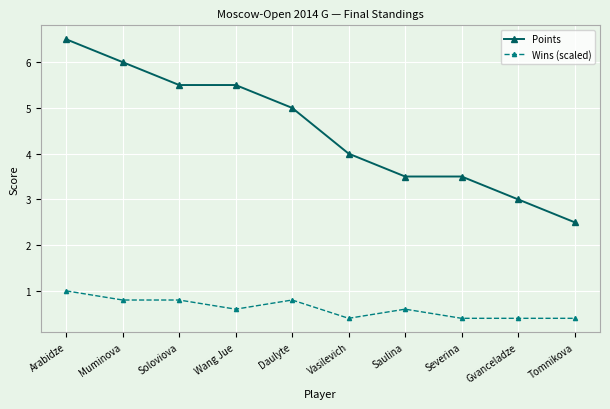

Reading left to right, what are all the values shown in this chart?

Points: Arabidze=6.5	Muminova=6.0	Soloviova=5.5	Wang Jue=5.5	Daulyte=5.0	Vasilevich=4.0	Saulina=3.5	Severina=3.5	Gvanceladze=3.0	Tomnikova=2.5
Wins (scaled): Arabidze=1.0	Muminova=0.8	Soloviova=0.8	Wang Jue=0.6	Daulyte=0.8	Vasilevich=0.4	Saulina=0.6	Severina=0.4	Gvanceladze=0.4	Tomnikova=0.4